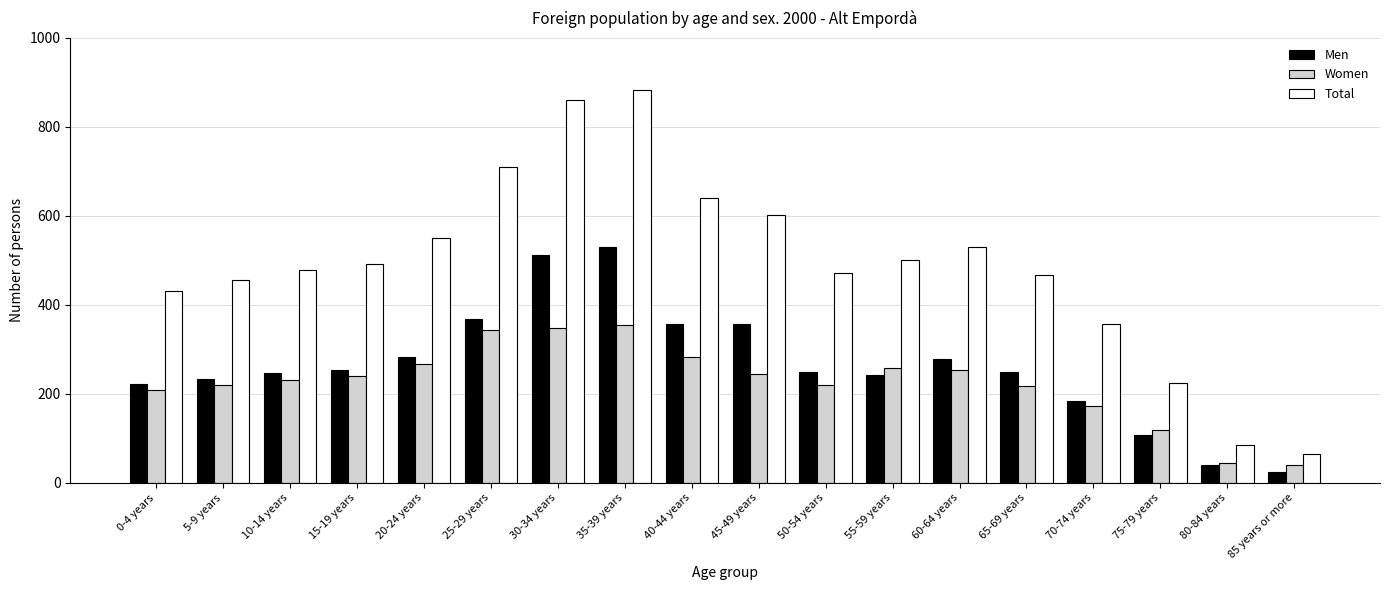

Which series has the widest spread of values?

Total